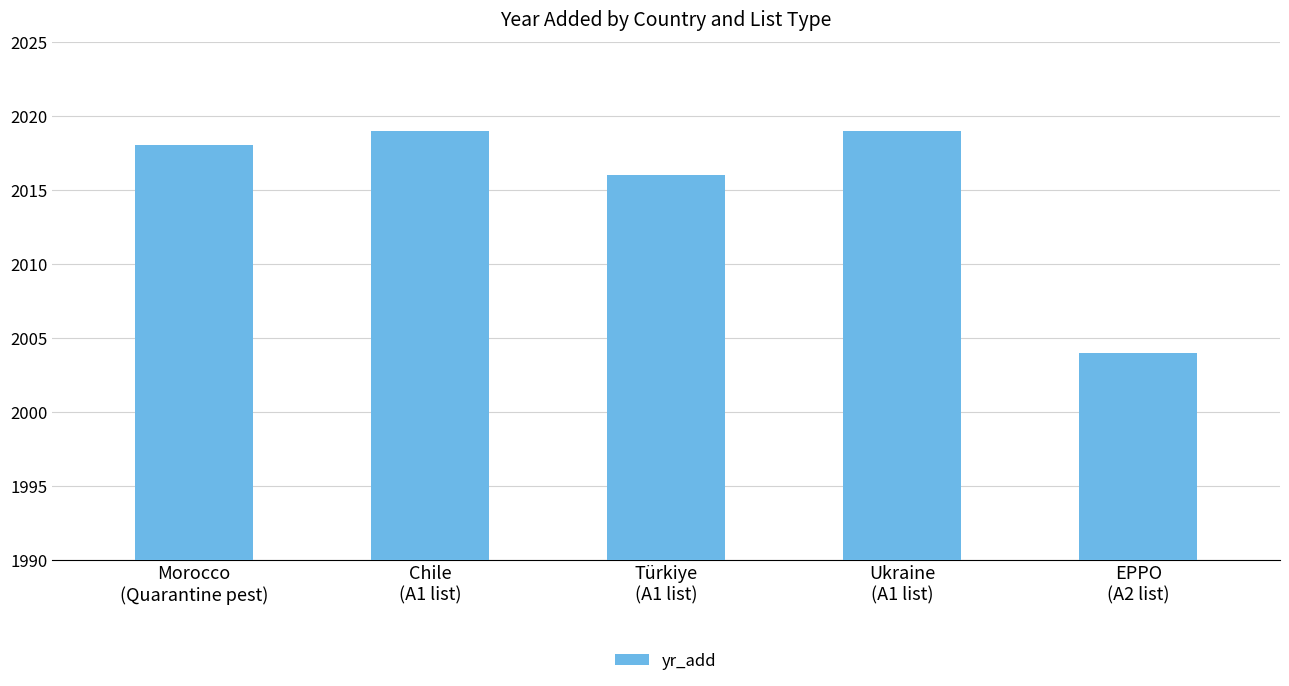

What position from the left is Ukraine
(A1 list)?

4